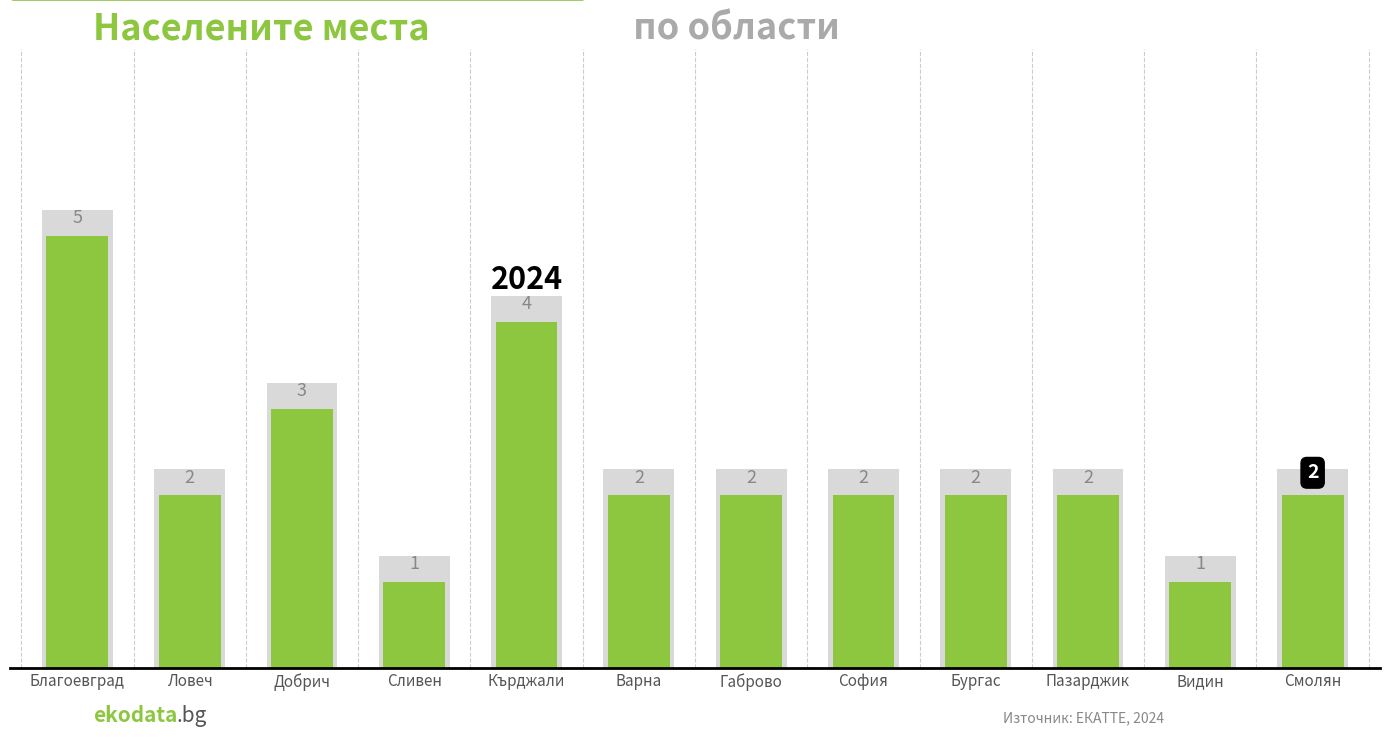

At which category does the chart reach its minimum across all series?

Сливен